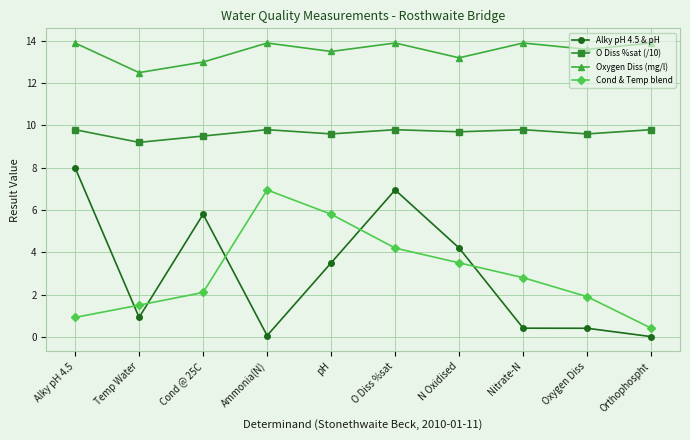

What is the maximum value for O Diss %sat (/10)?

9.8